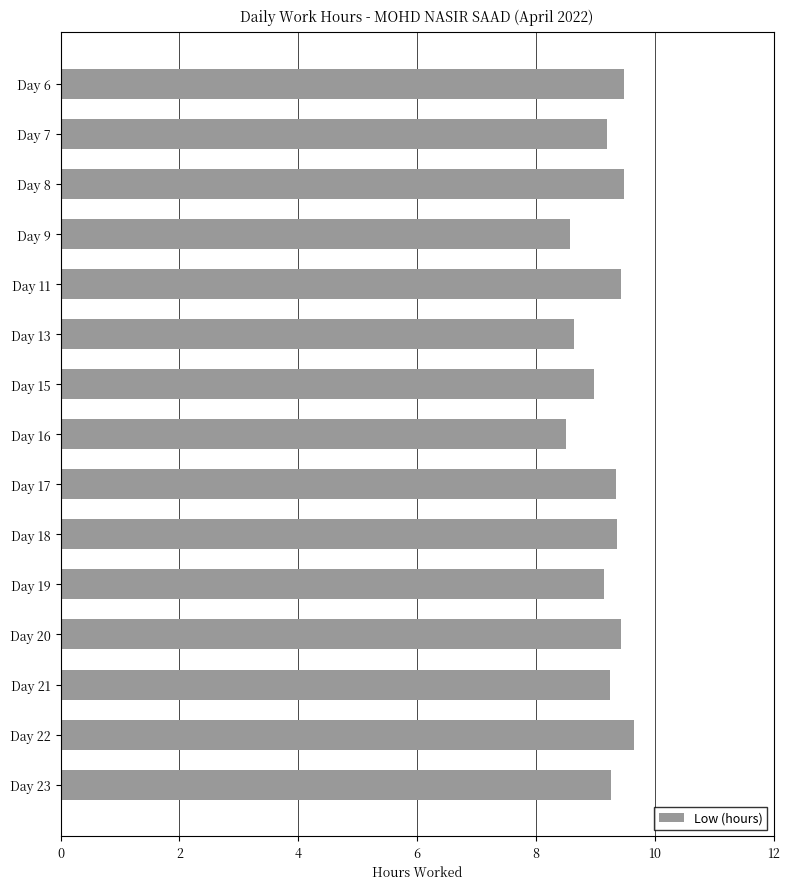

Which has a higher value, Day 15 or Day 23?

Day 23